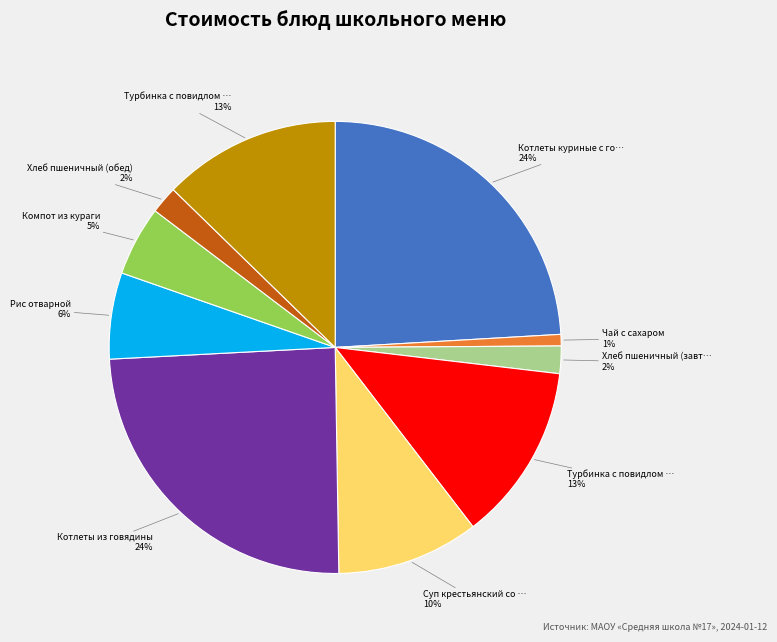

Is there a majority slice in this chart?

No